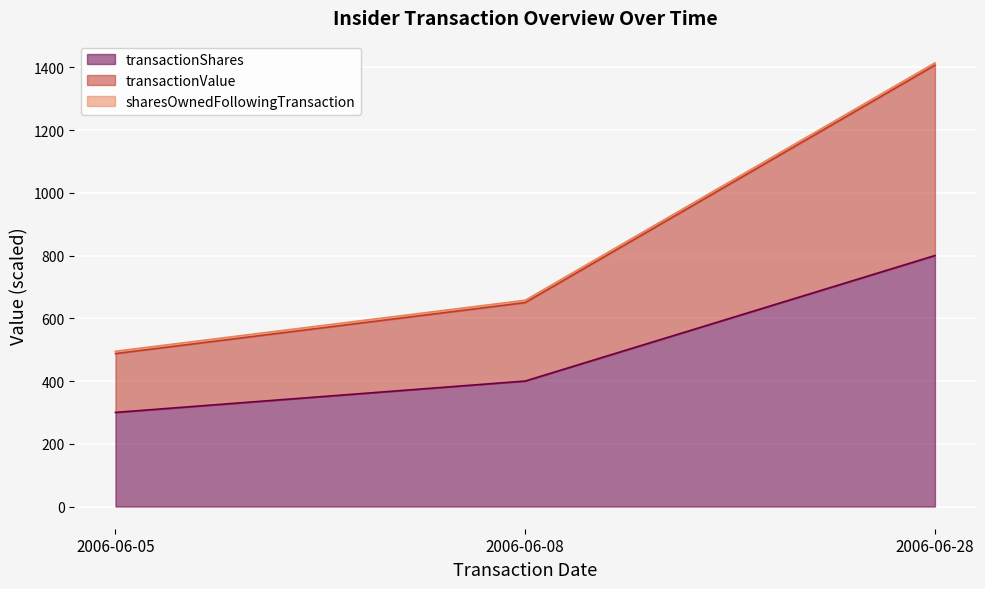

What is the difference between the maximum and minimum values in the sharesOwnedFollowingTransaction series?

919.2